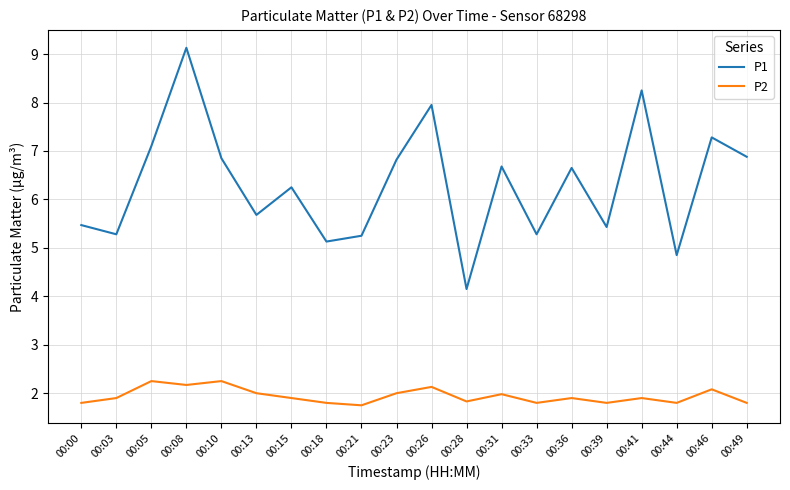

Is it true that P1 equals 11.3 at 00:26?

False